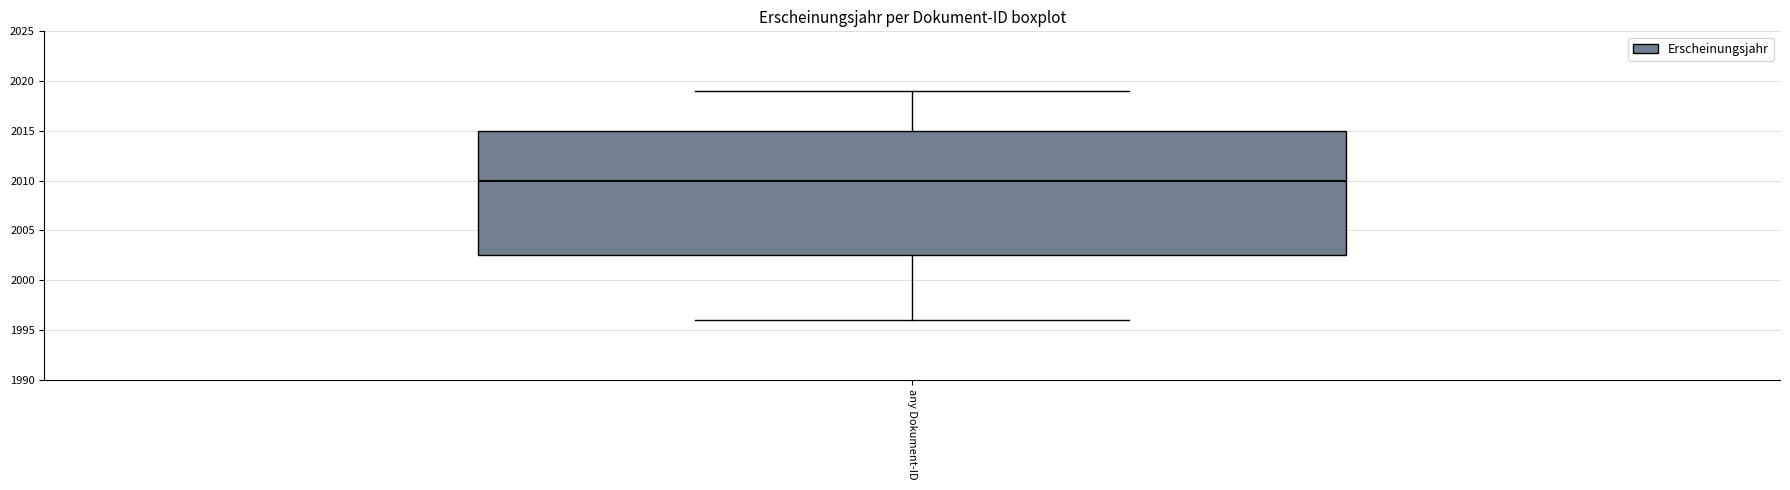

Transcribe this box plot: give where the median line is, the range the box spans, and where the two whiskers end, as read against the y-axis. The values are not printed on the chart, so give them approximately, as read against the axis.

median 2010.0, box 2002.5 to 2015.0, whiskers 1996.0 to 2019.0